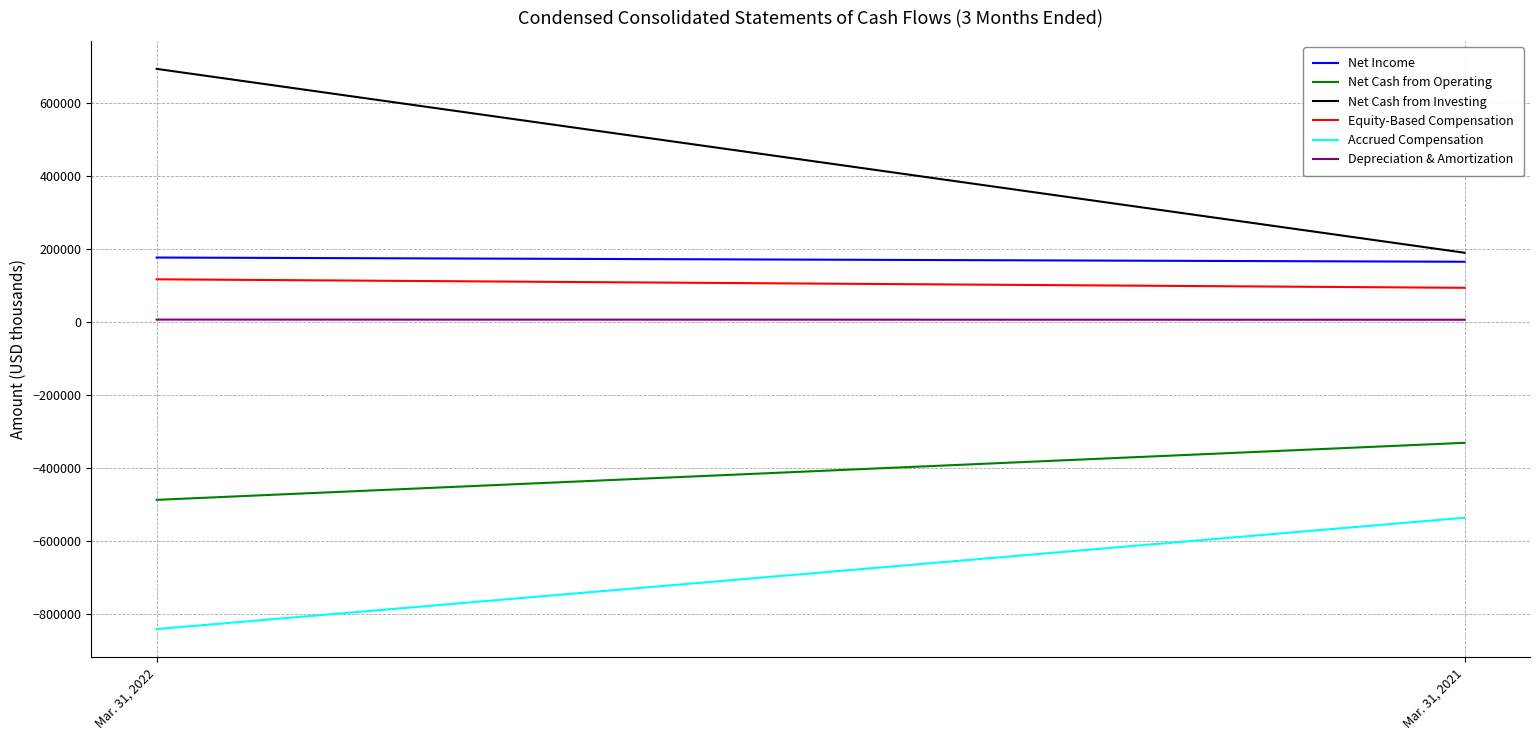

At which label does Accrued Compensation reach its minimum?

Mar. 31, 2022